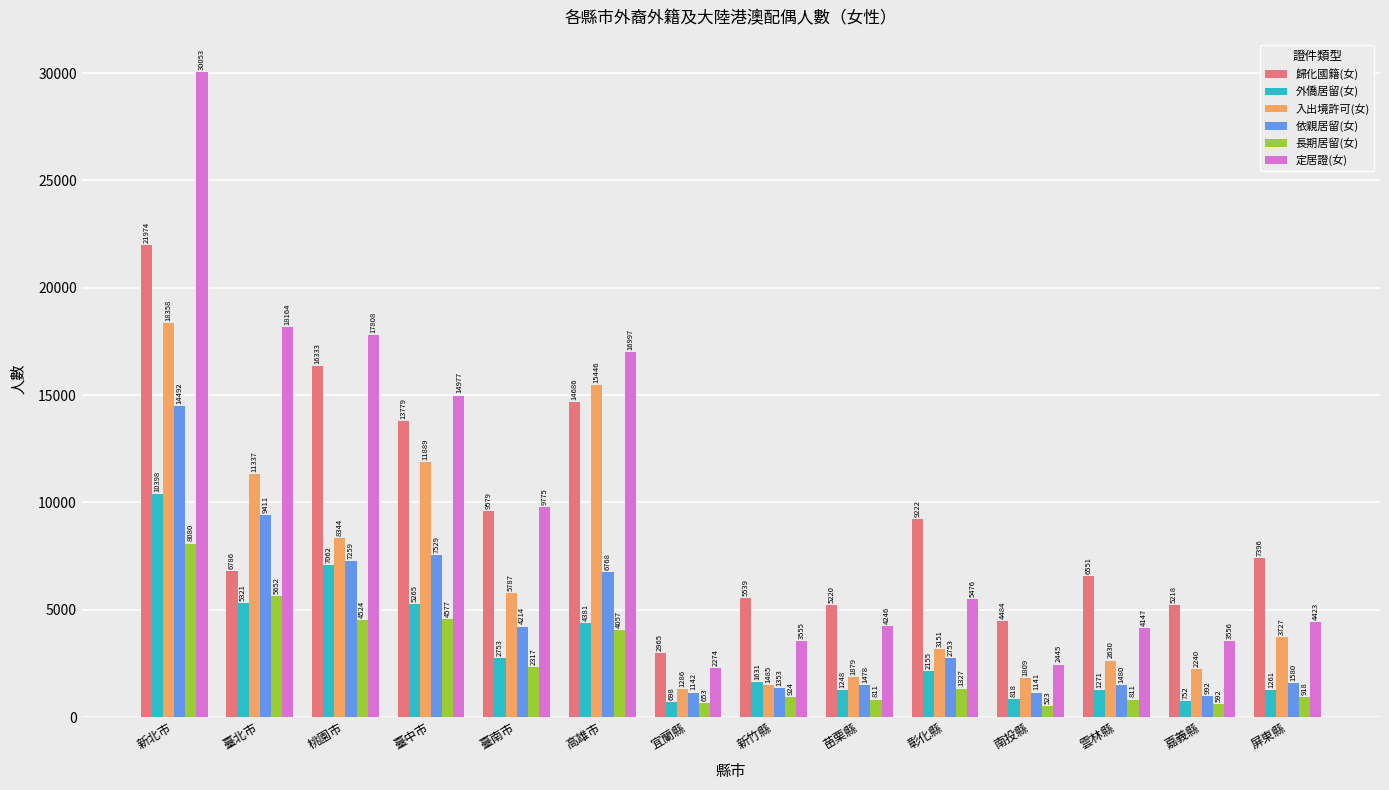

Rank the series by their maximum value, from highest to lowest.

定居證(女), 歸化國籍(女), 入出境許可(女), 依親居留(女), 外僑居留(女), 長期居留(女)